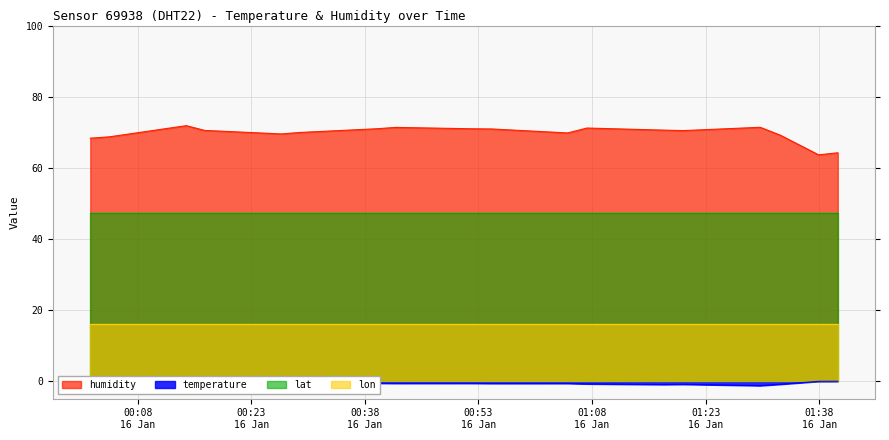

Rank the series at 2024-01-16T01:37:55 from lowest to highest value.

temperature, lon, lat, humidity